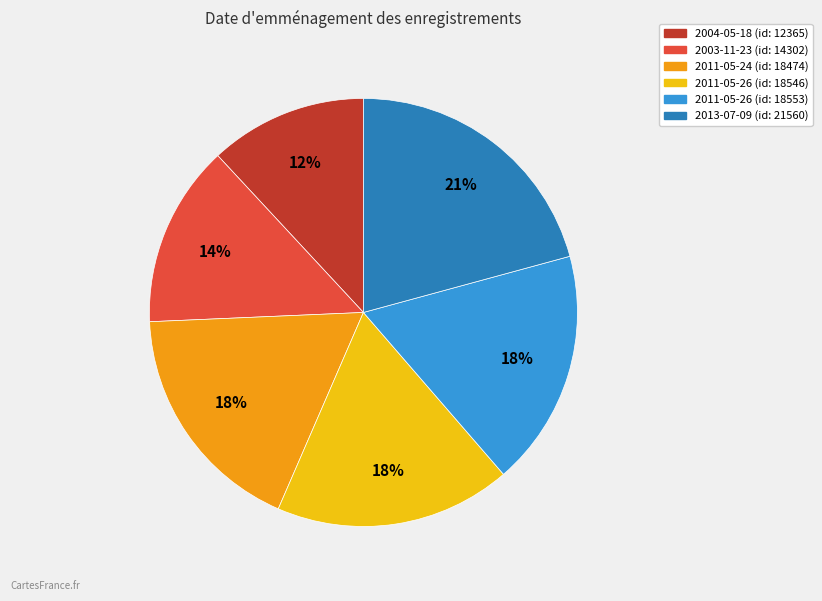

To the nearest percent, what is the difference between the largest and smallest slice percentages?

9%